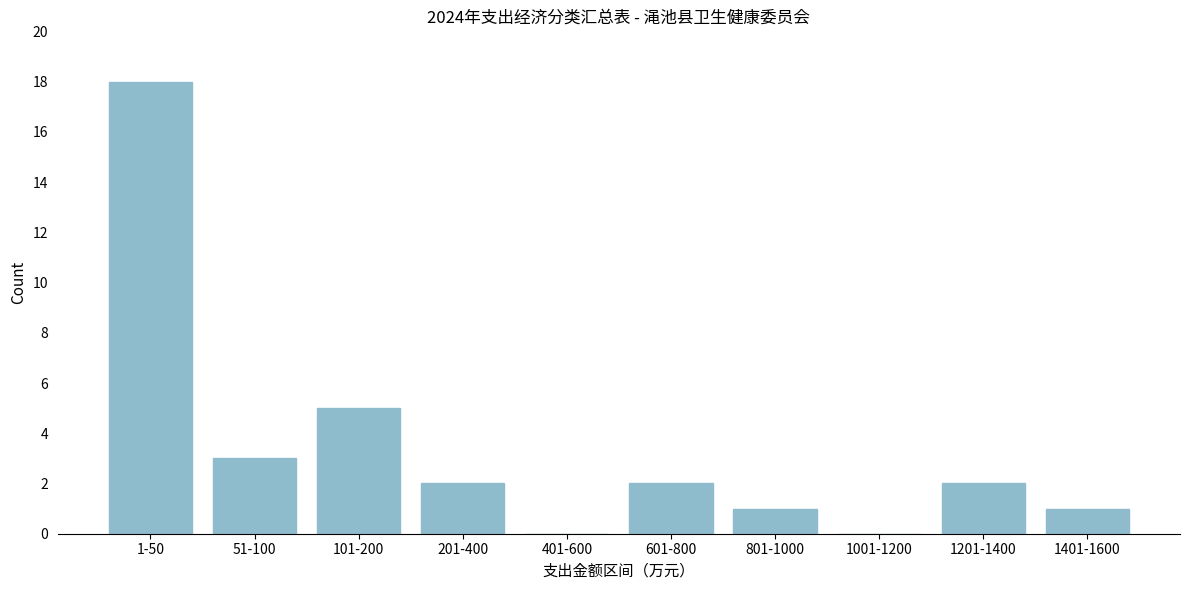

Reading left to right, extract all data points from this chart.

1-50=18	51-100=3	101-200=5	201-400=2	401-600=0	601-800=2	801-1000=1	1001-1200=0	1201-1400=2	1401-1600=1